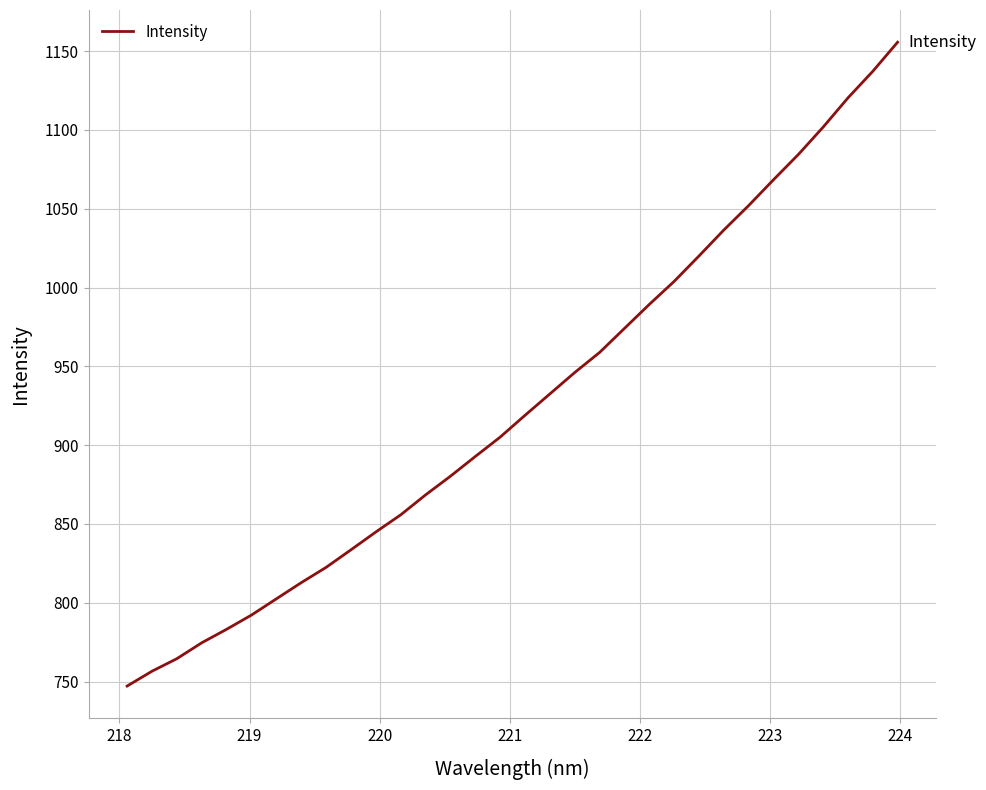

What is the smallest value displayed?

747.1